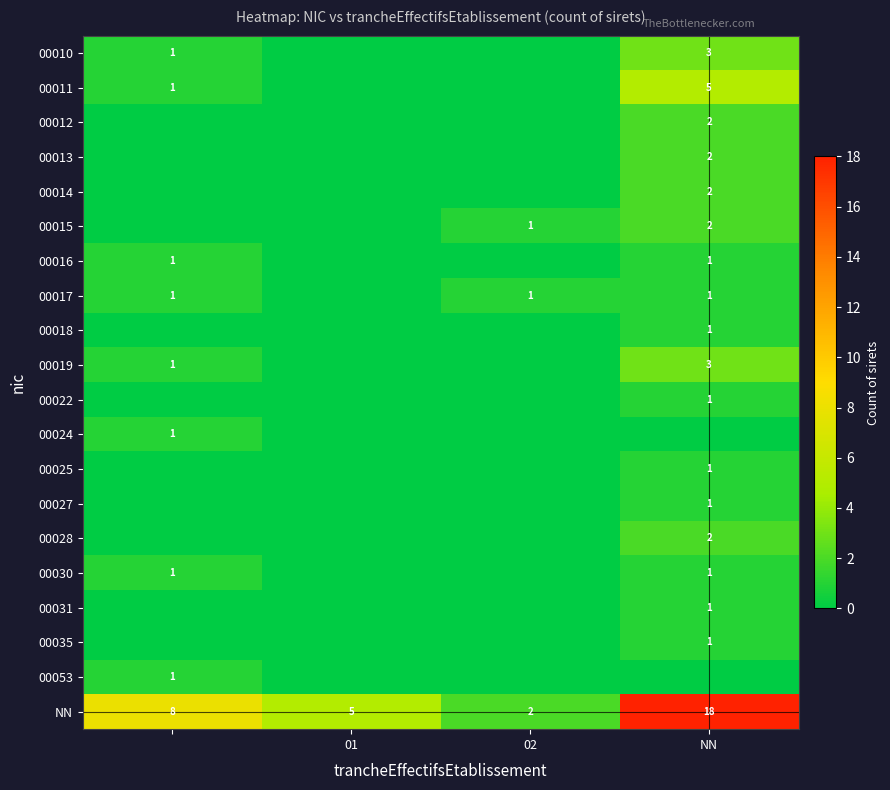

The NN series shows 3 at 02. True or false?

False